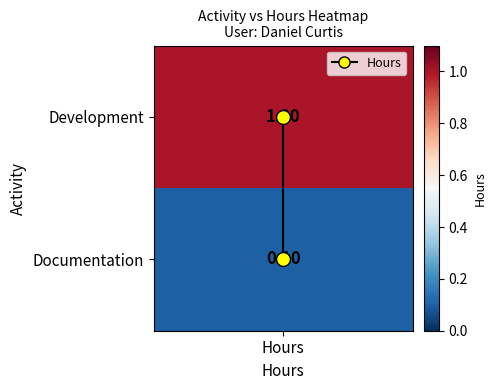

How many values are between 0 and 1?

2